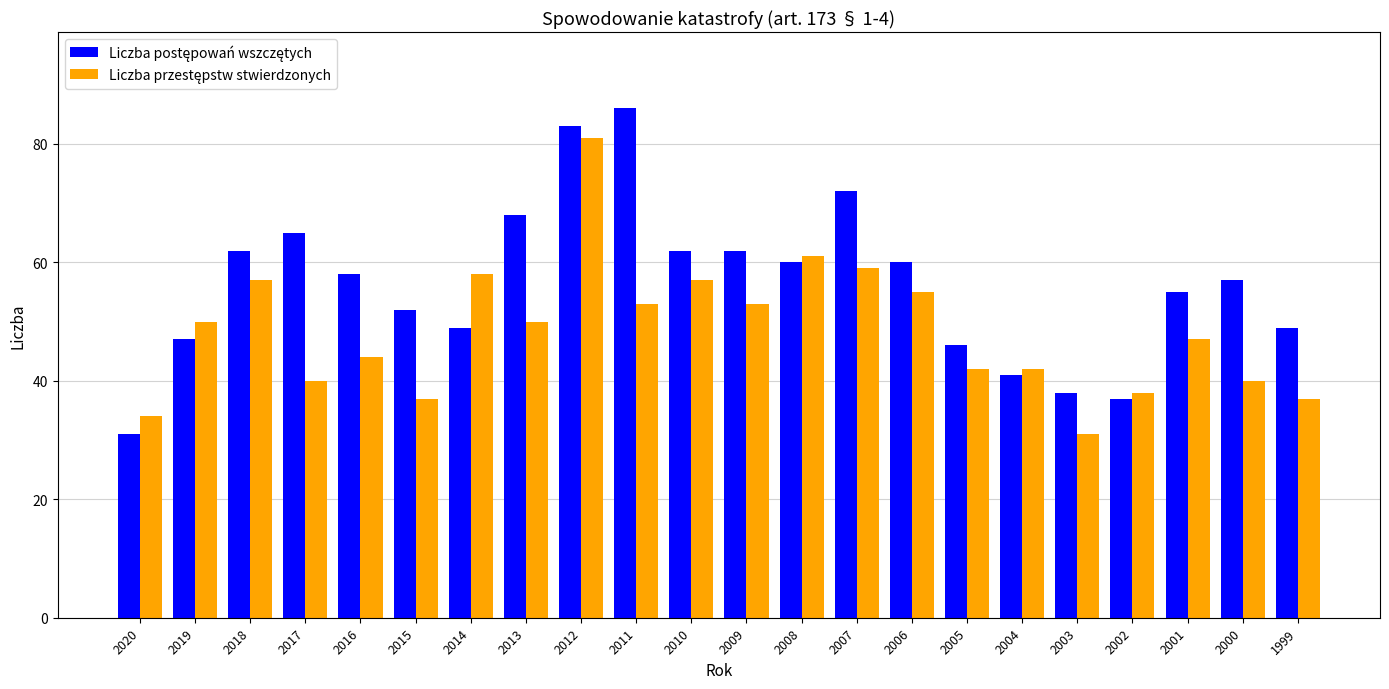

At which category is the sum across all series the highest?

2012